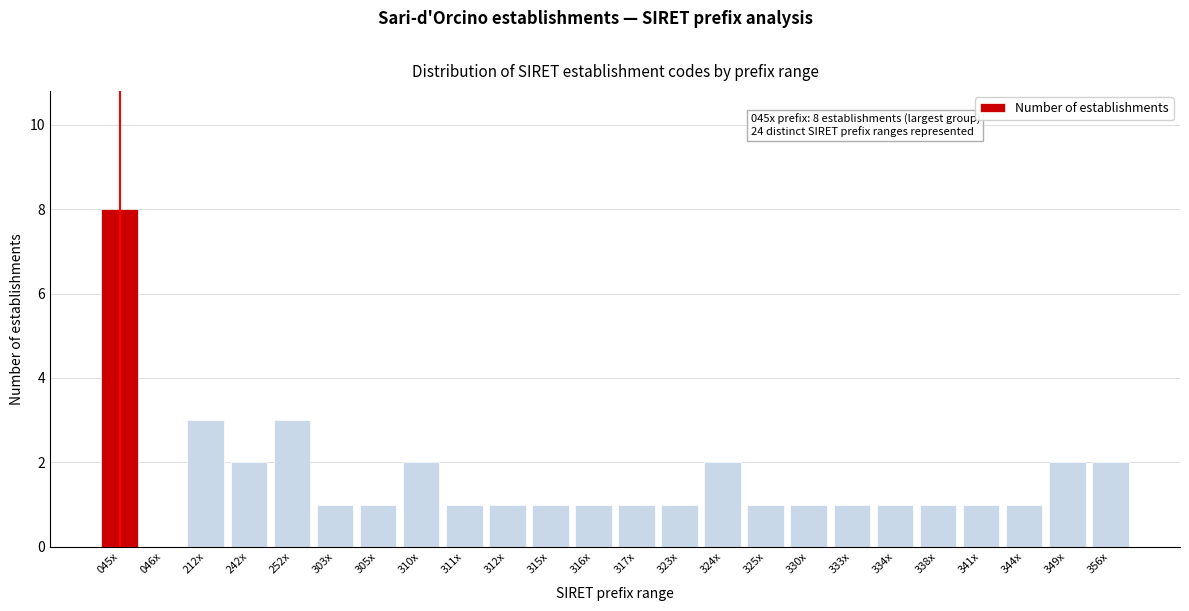

Reading left to right, transcribe all the data shown in this chart.

045x=8	046x=0	212x=3	242x=2	252x=3	303x=1	305x=1	310x=2	311x=1	312x=1	315x=1	316x=1	317x=1	323x=1	324x=2	325x=1	330x=1	333x=1	334x=1	338x=1	341x=1	344x=1	349x=2	356x=2